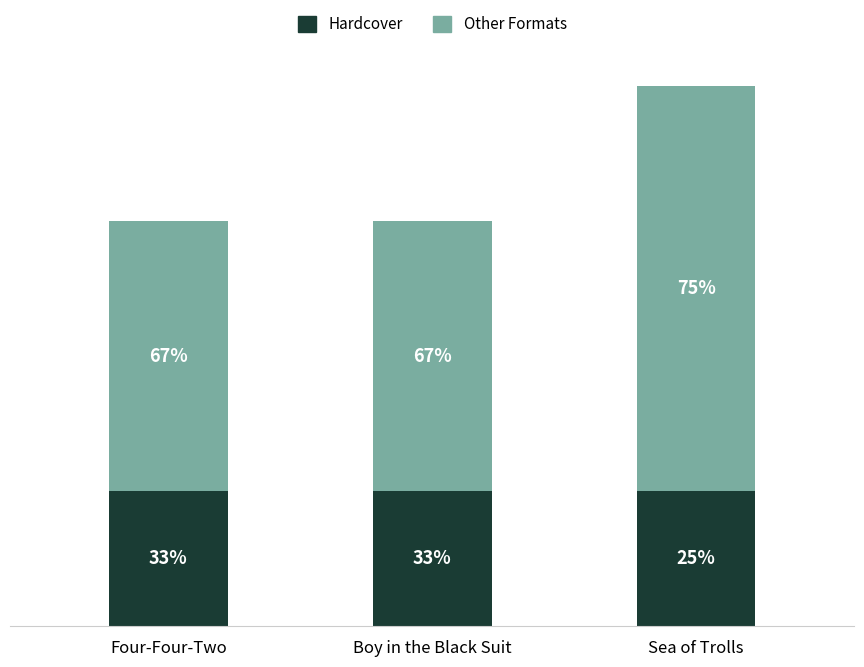

At which label is Other Formats closest to 2?

Four-Four-Two